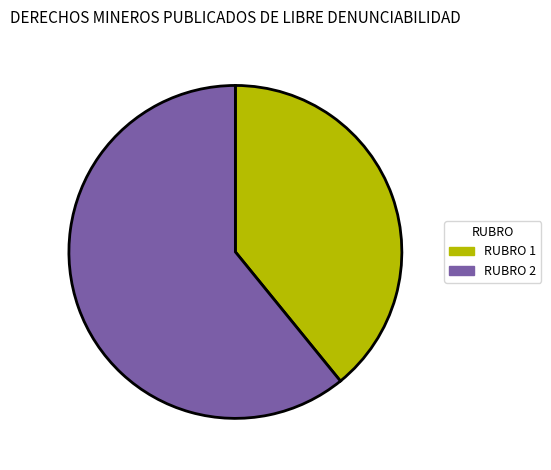

Is RUBRO 2 the majority of the pie?

Yes